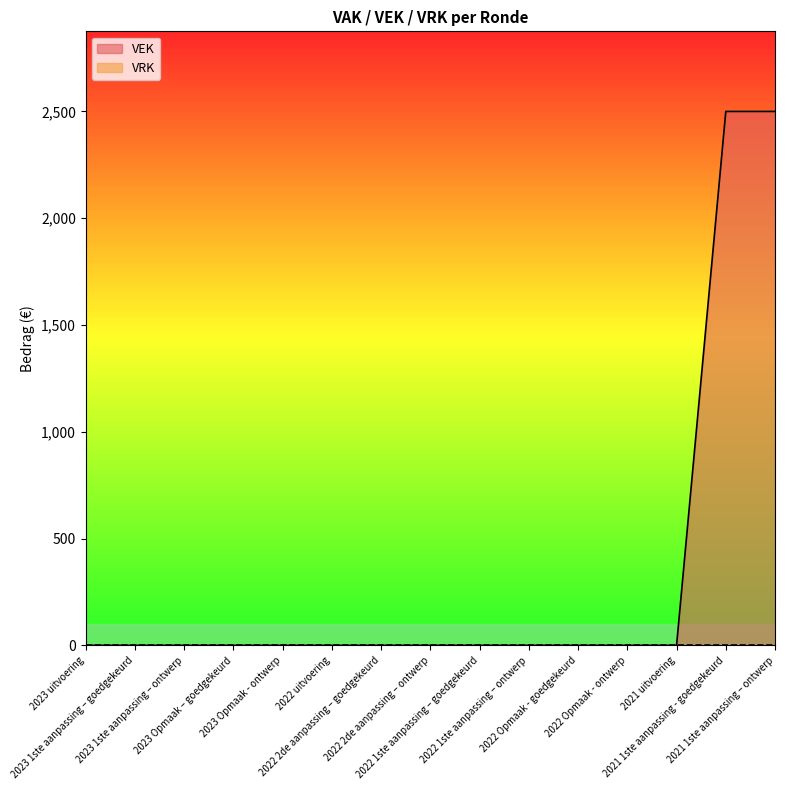

The value at 2022 Opmaak - goedgekeurd is 0. True or false?

True